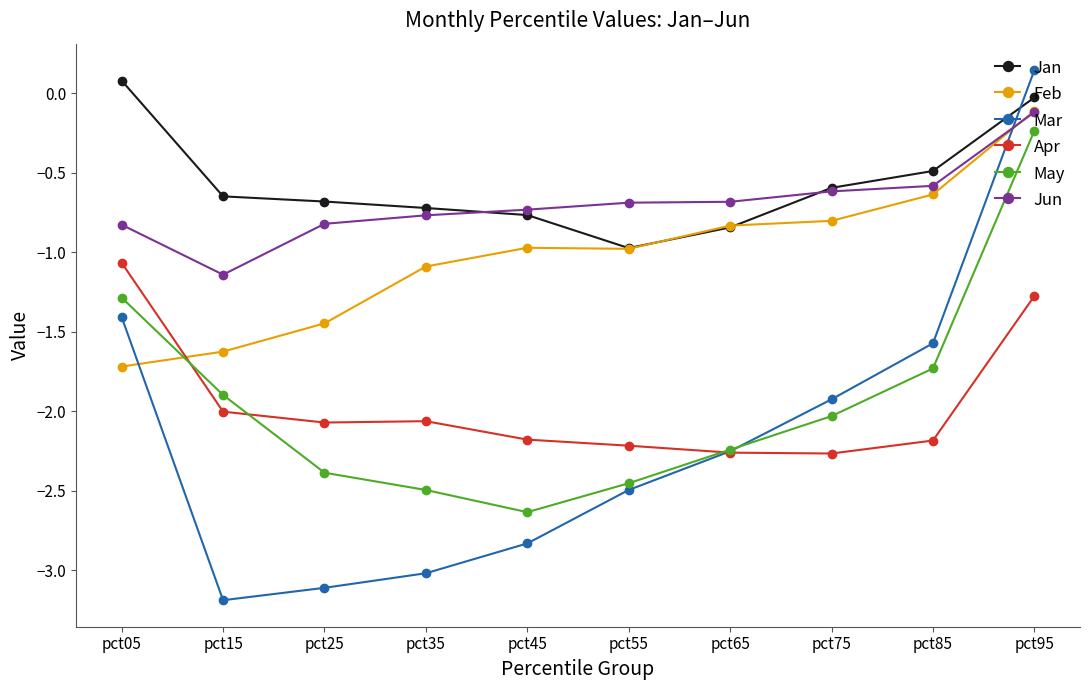

Between pct65 and pct85, which series saw the biggest shift?

Mar